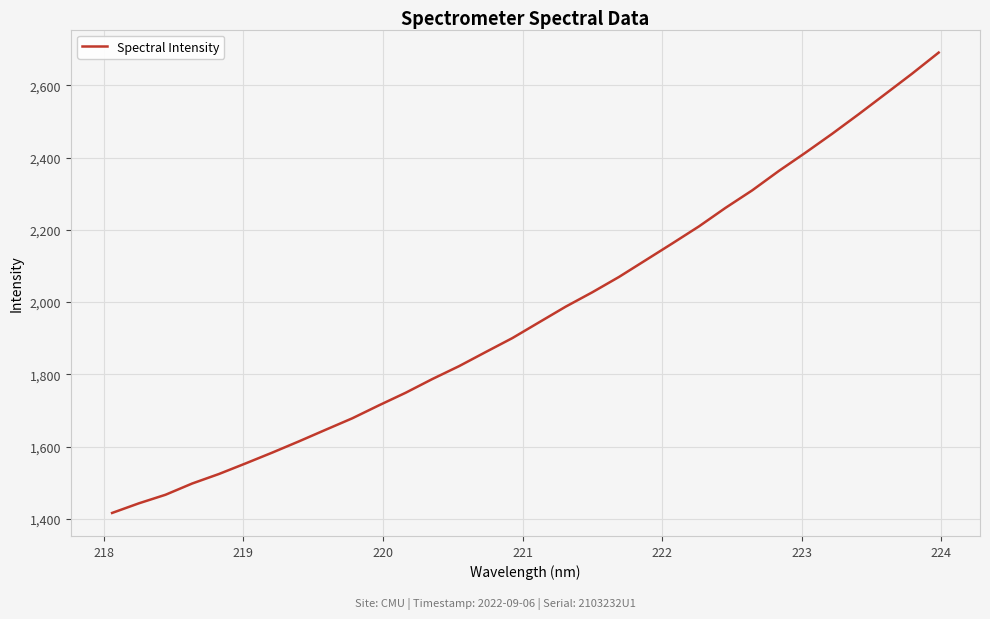

What is the difference between the maximum and minimum values?

1274.6